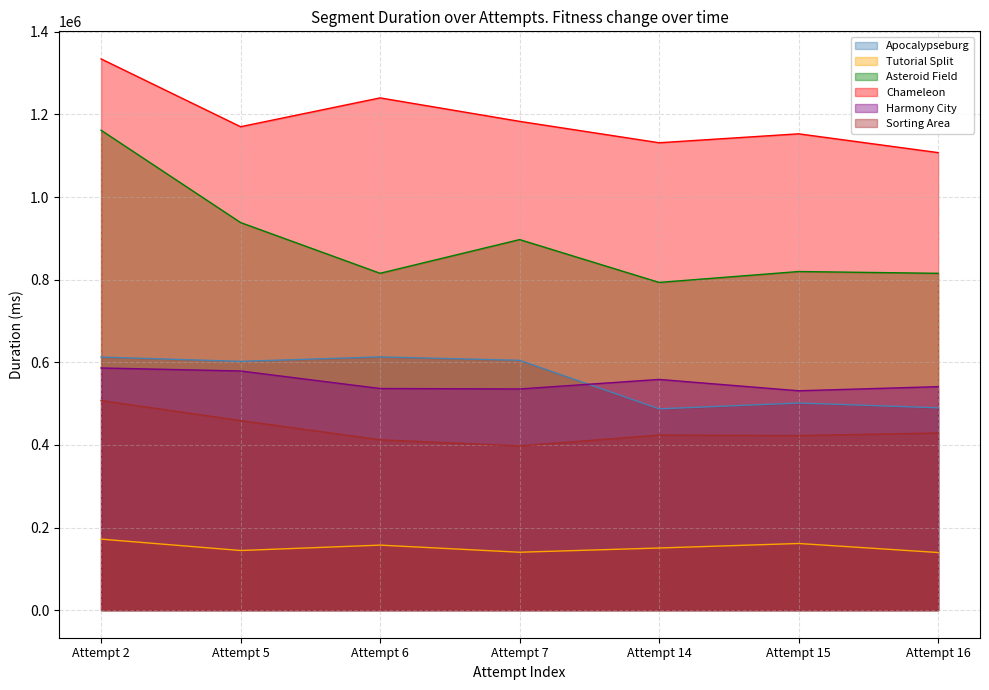

Rank the categories by Chameleon value from highest to lowest.

Attempt 2, Attempt 6, Attempt 7, Attempt 5, Attempt 15, Attempt 14, Attempt 16